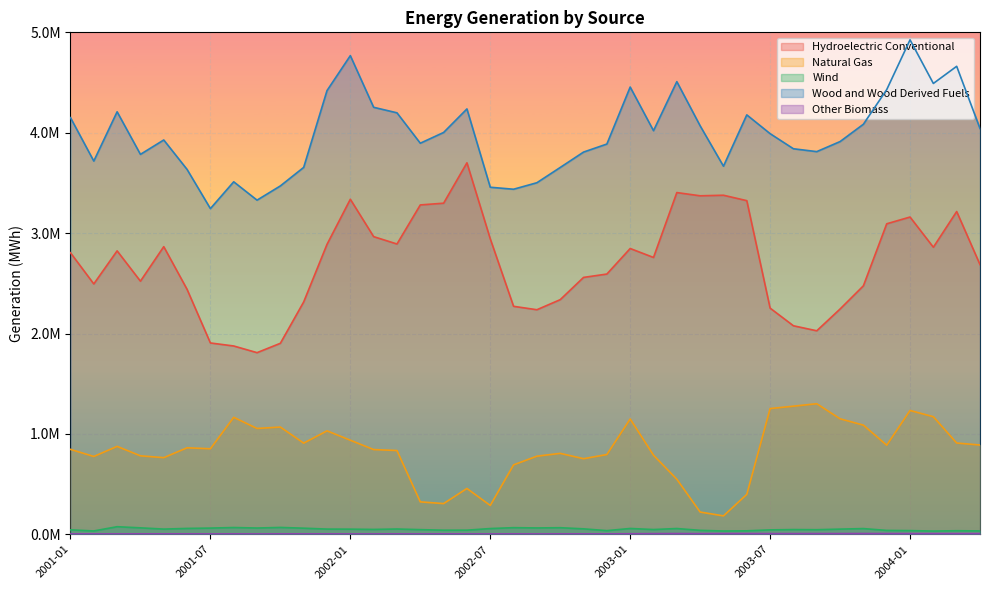

True or false: Hydroelectric Conventional and Wind intersect in this chart.

False